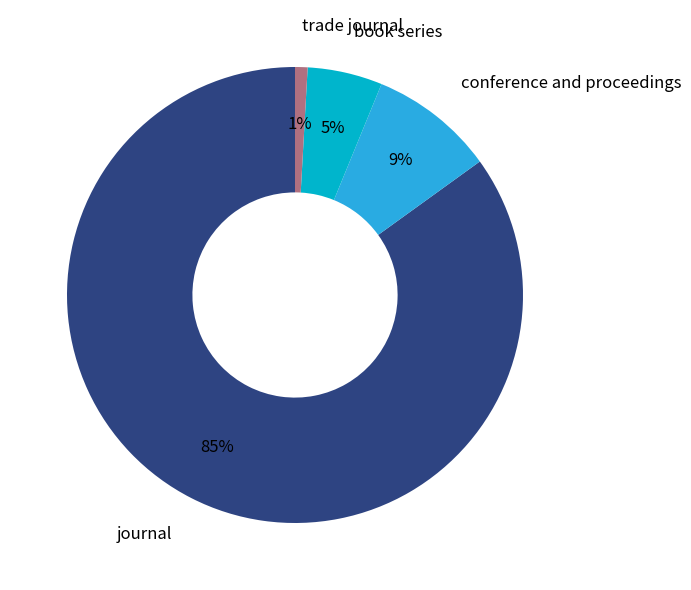

Count the number of slices in the pie.

4